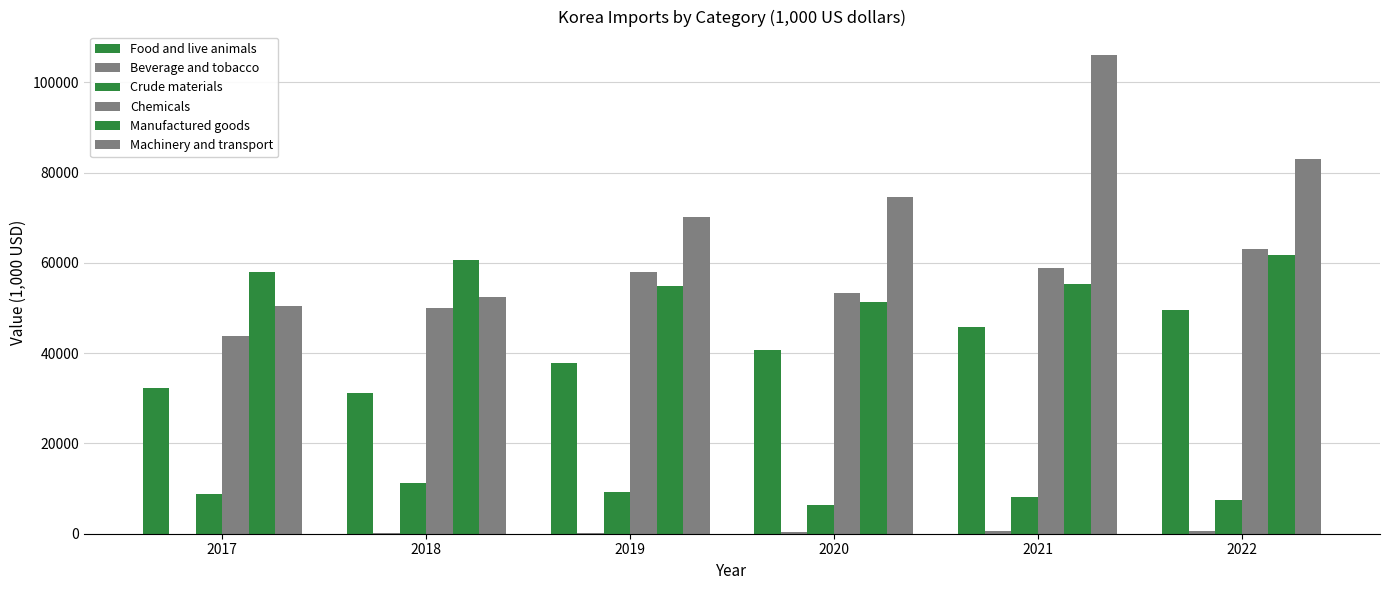

How many groups of bars are there?

6